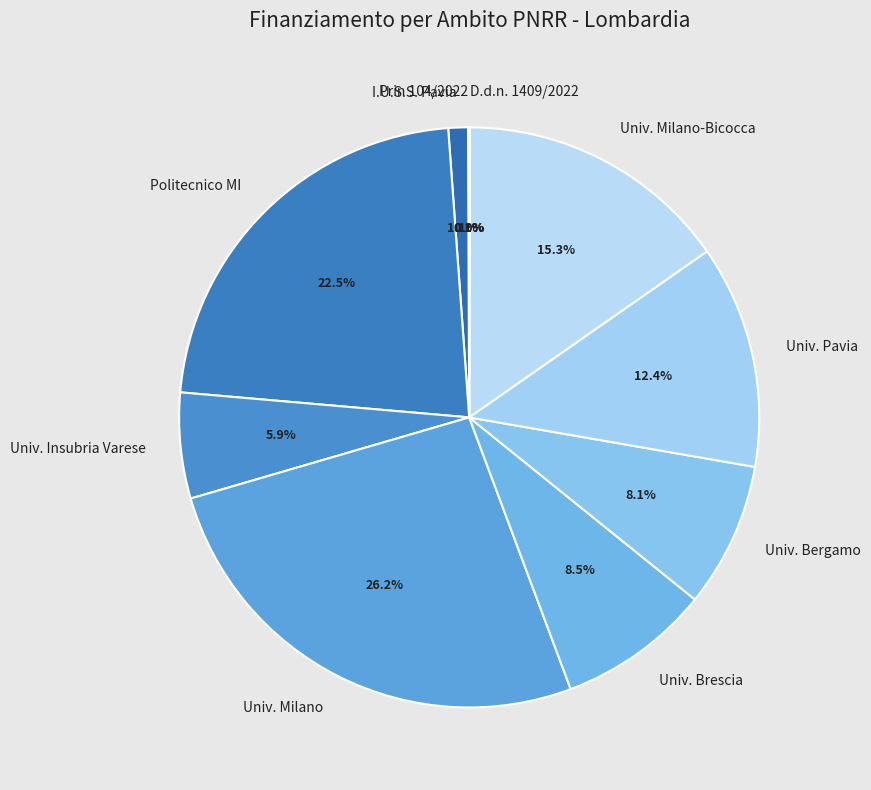

Is there any slice that represents more than half of the pie?

No